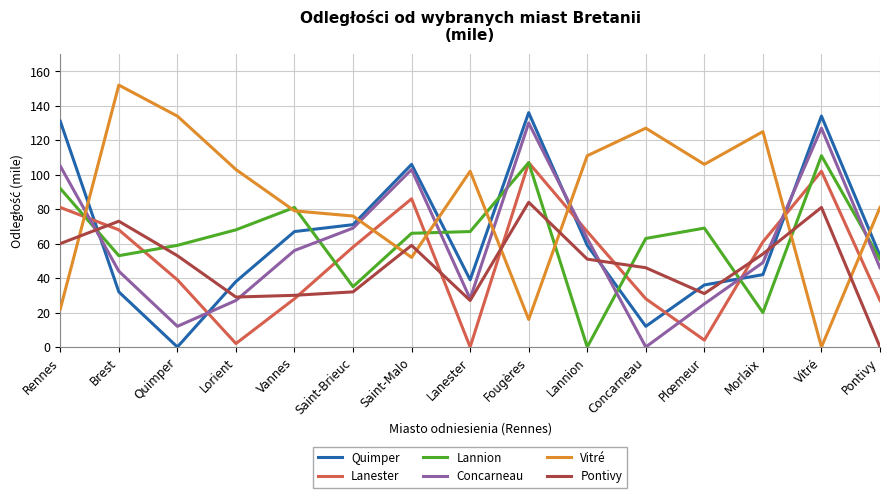

What is the spread (max minus min) of values at Saint-Brieuc?

44